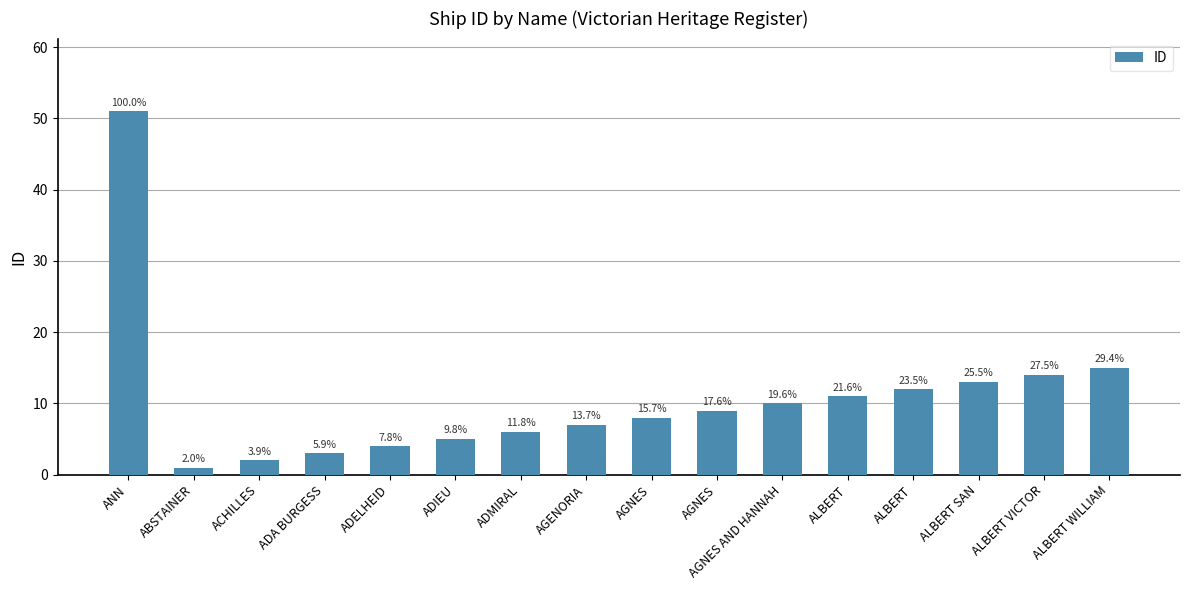

Are the bars horizontal?

No